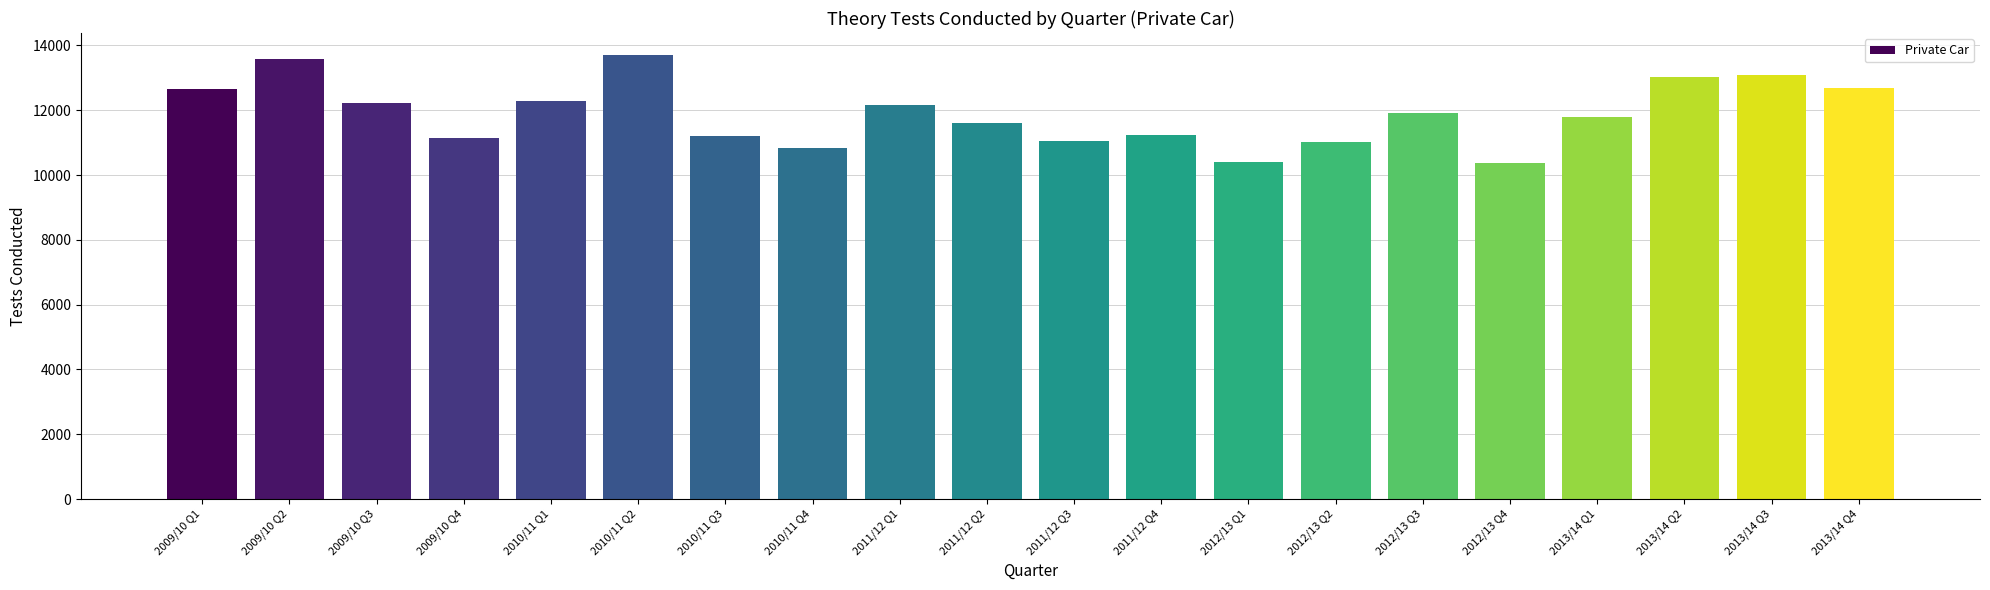

What is the greatest value displayed?

13696